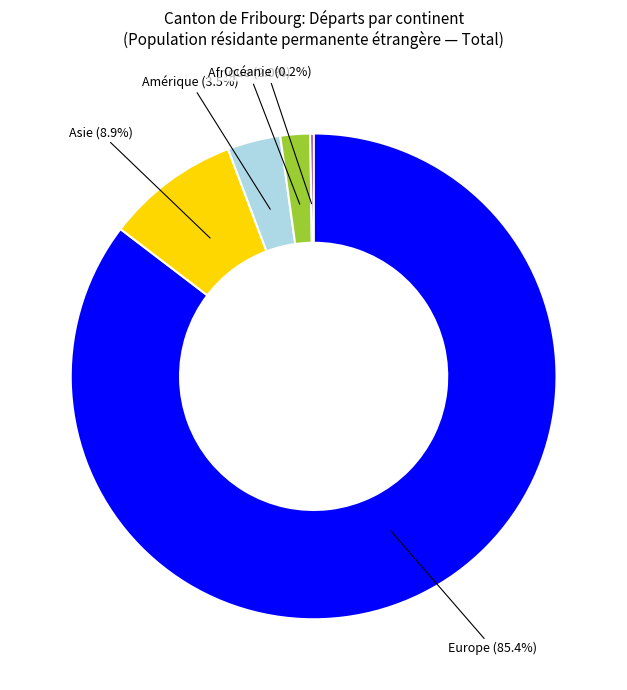

Does any single category account for the majority?

Yes